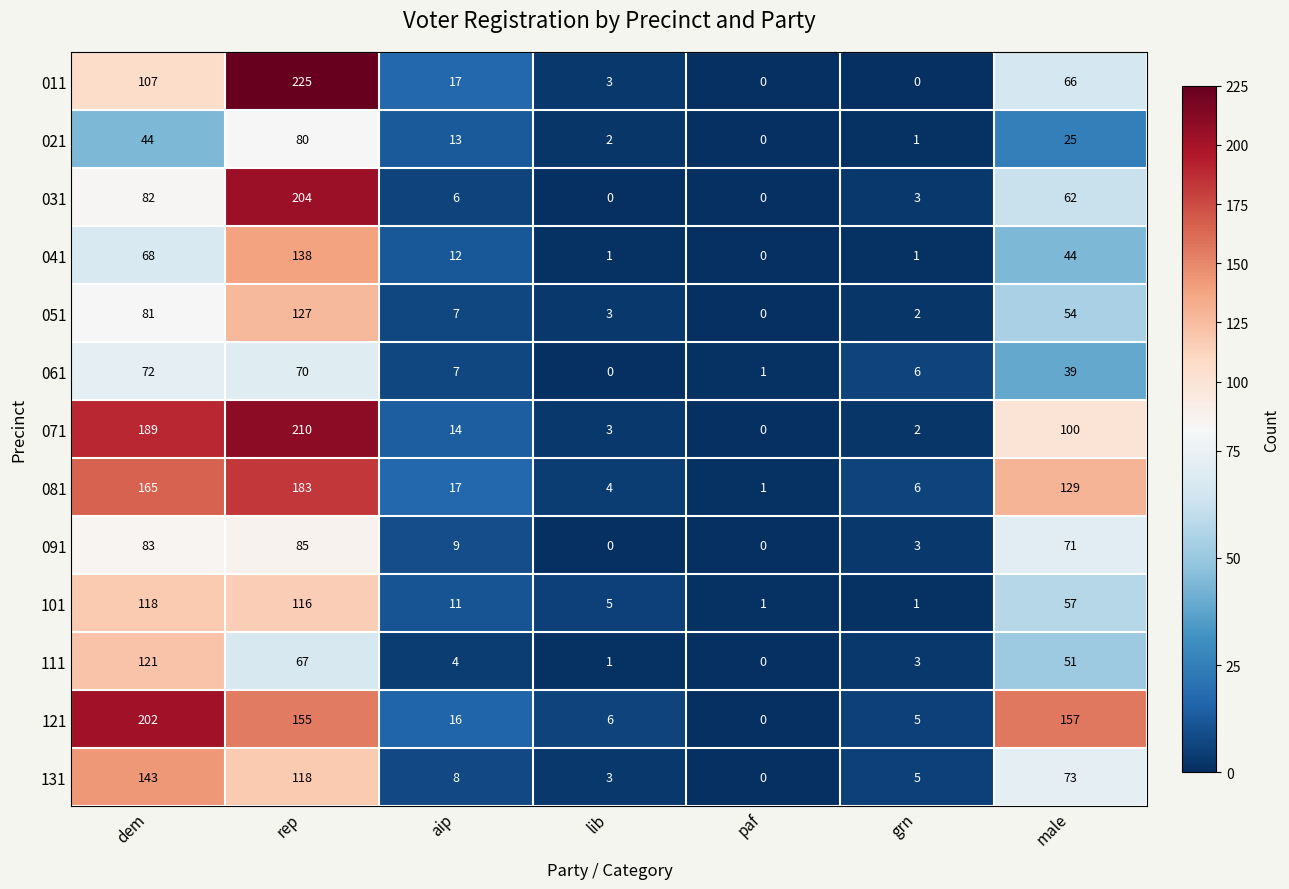

Is it true that 031 equals 2 at aip?

False